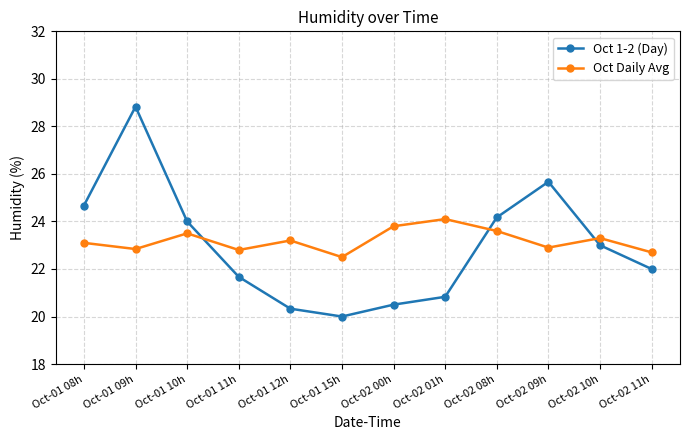

Is this an area chart (filled region under the line)?

No